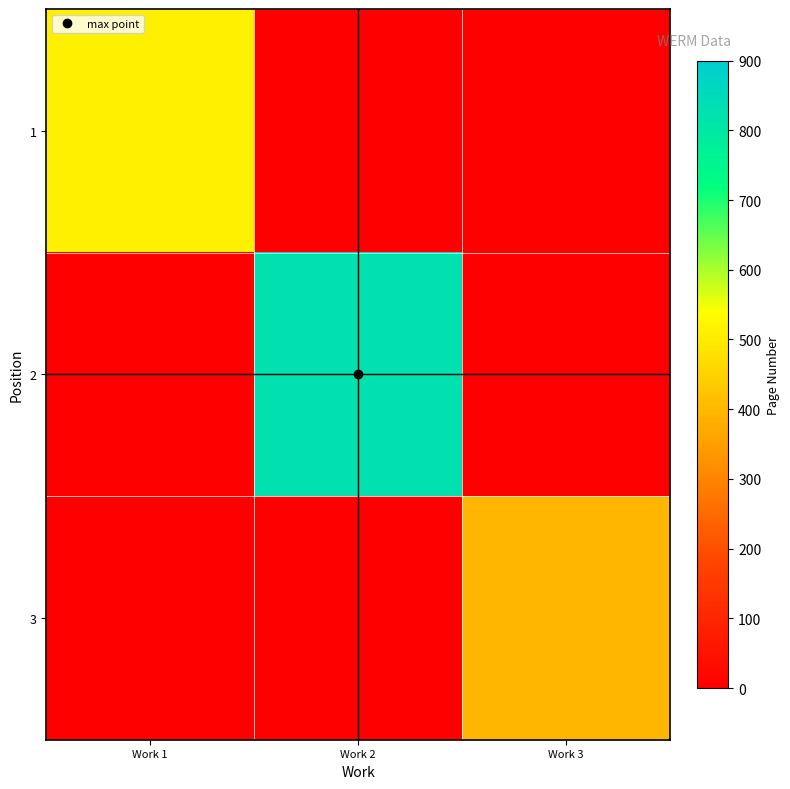

The value of 2 at Work 2 is 828.0. True or false?

True